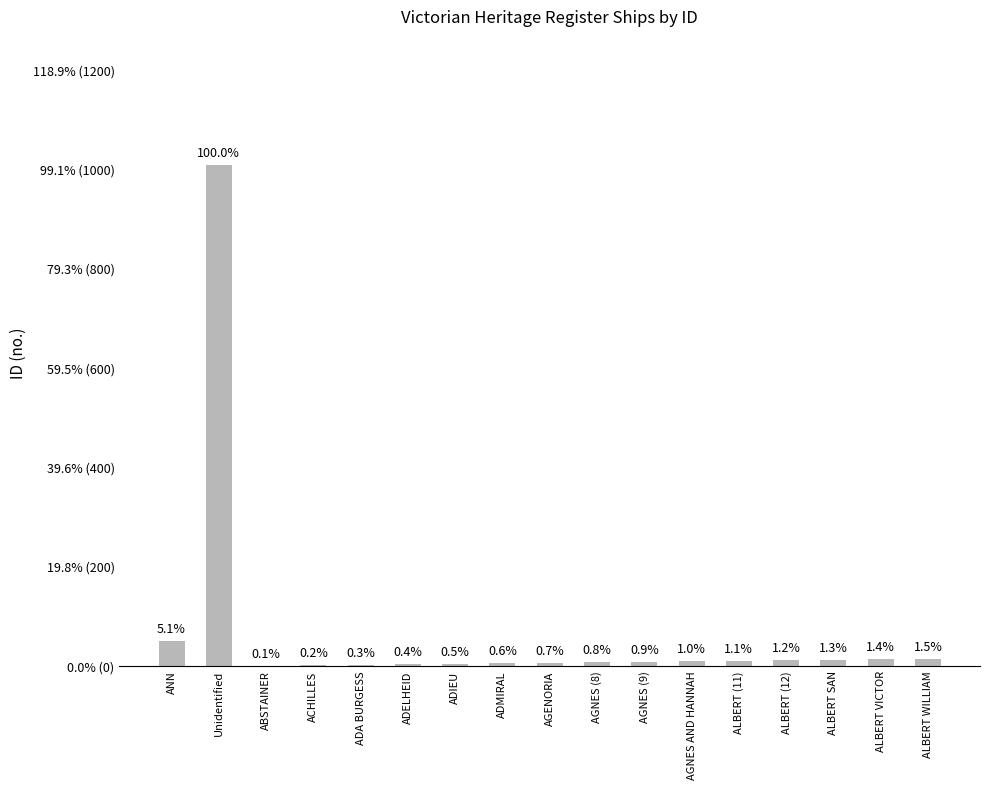

Reading left to right, list all the values displayed in this chart.

51	1009	1	2	3	4	5	6	7	8	9	10	11	12	13	14	15